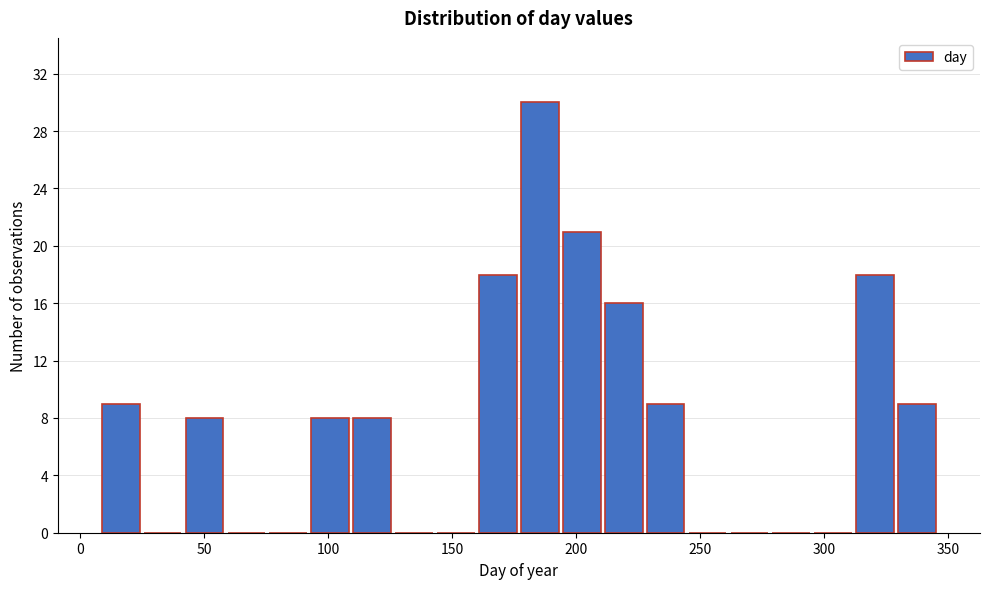

Around what value on the x-axis is the tallest bar? Give the approximate position of its centre, as read against the axis.

185